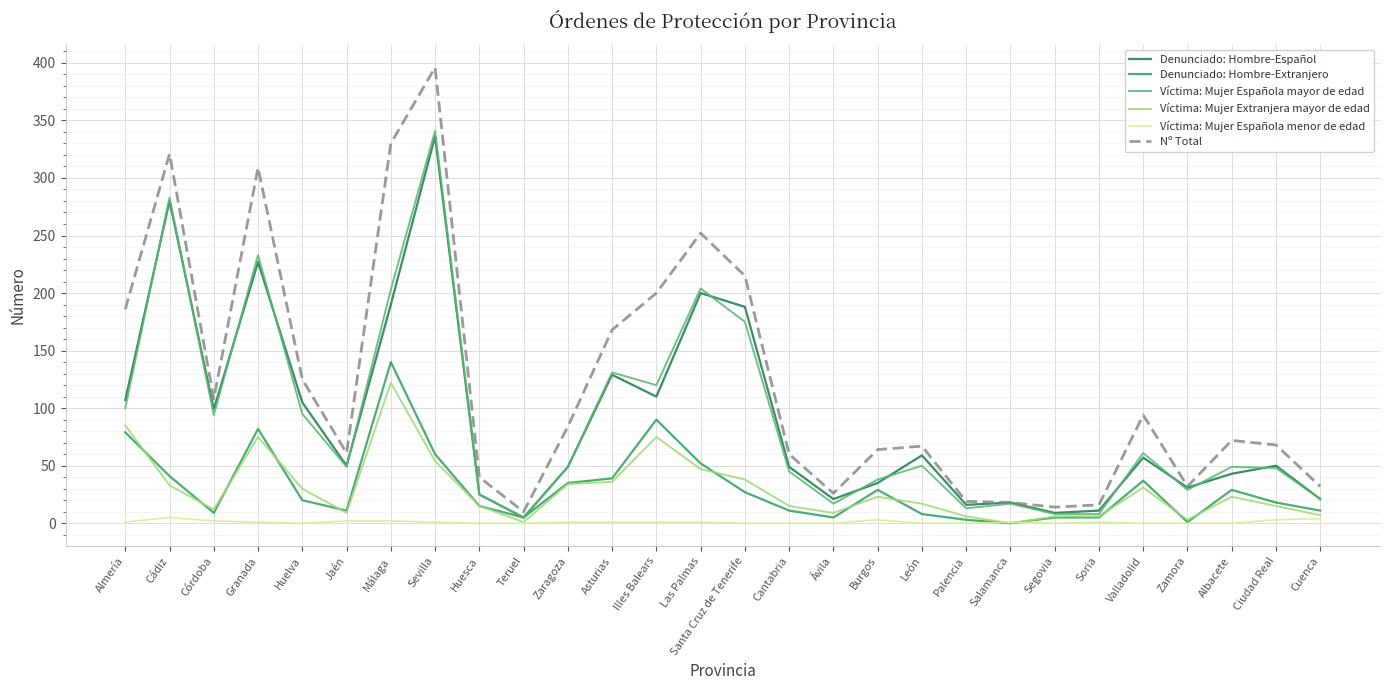

Which series changed the most between Granada and Zaragoza?

Nº Total